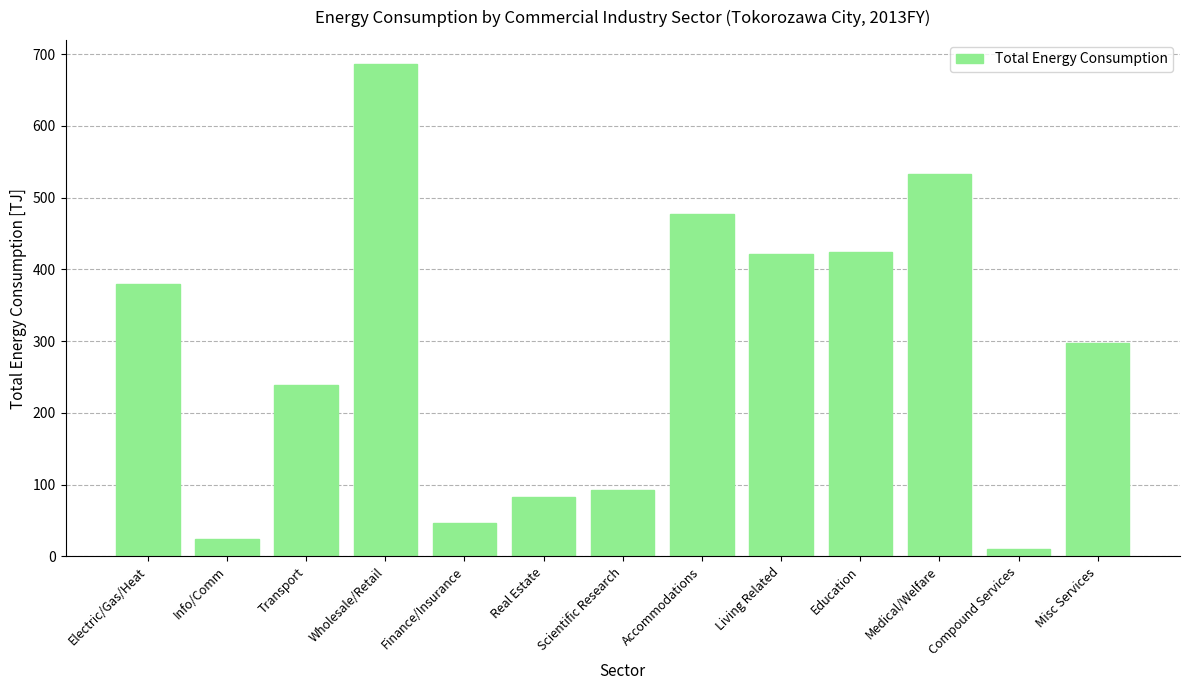

Which has a higher value, Real Estate or Compound Services?

Real Estate